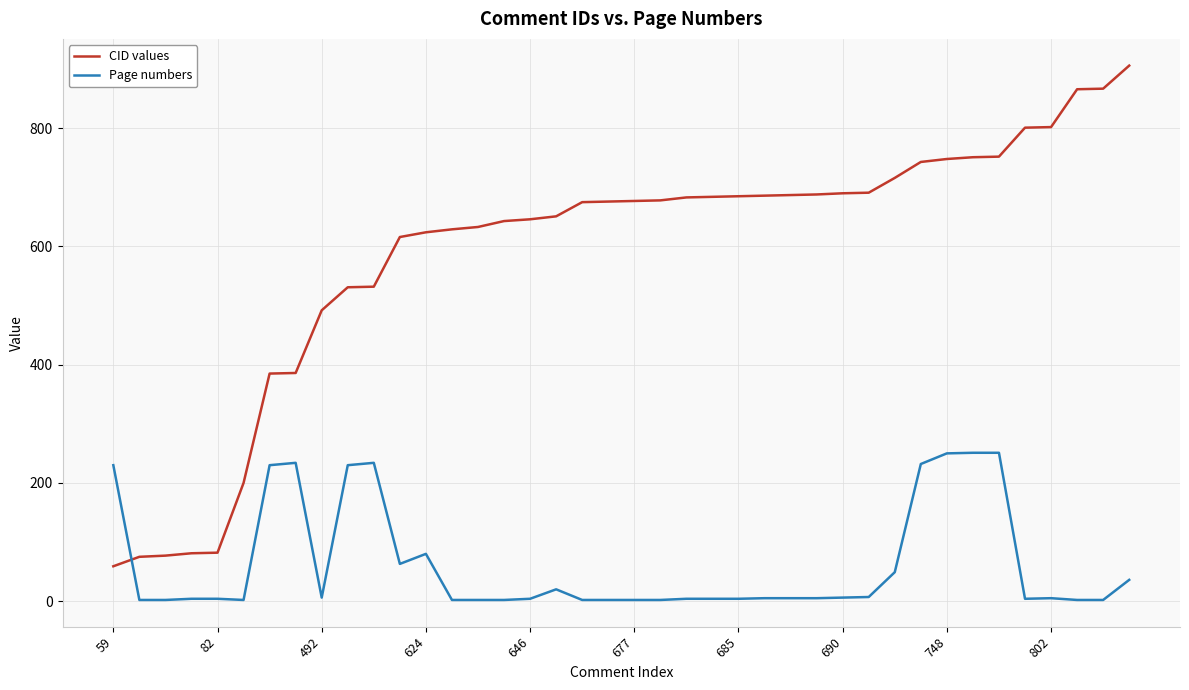

Which series has the largest range (max minus min)?

CID values